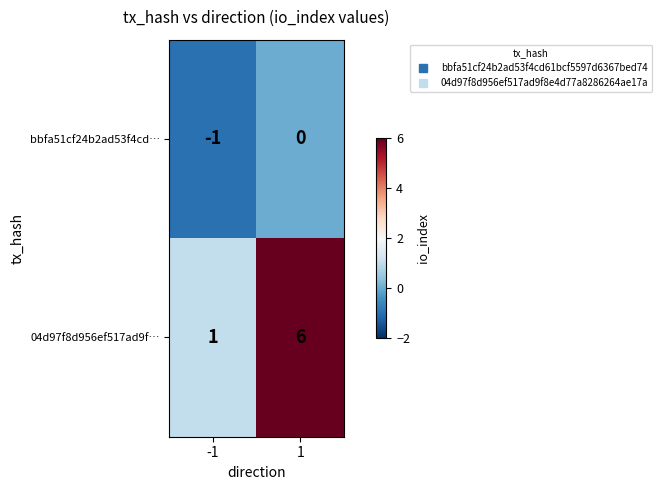

What is the difference between the 04d97f8d956ef517ad9f… values at -1 and 1?

5